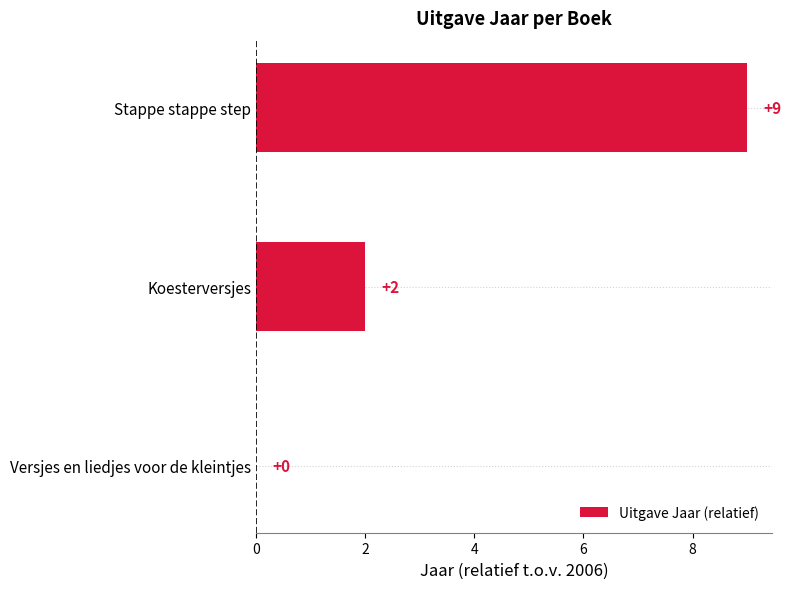

Reading top to bottom, list all the values displayed in this chart.

Stappe stappe step=9	Koesterversjes=2	Versjes en liedjes voor de kleintjes=0